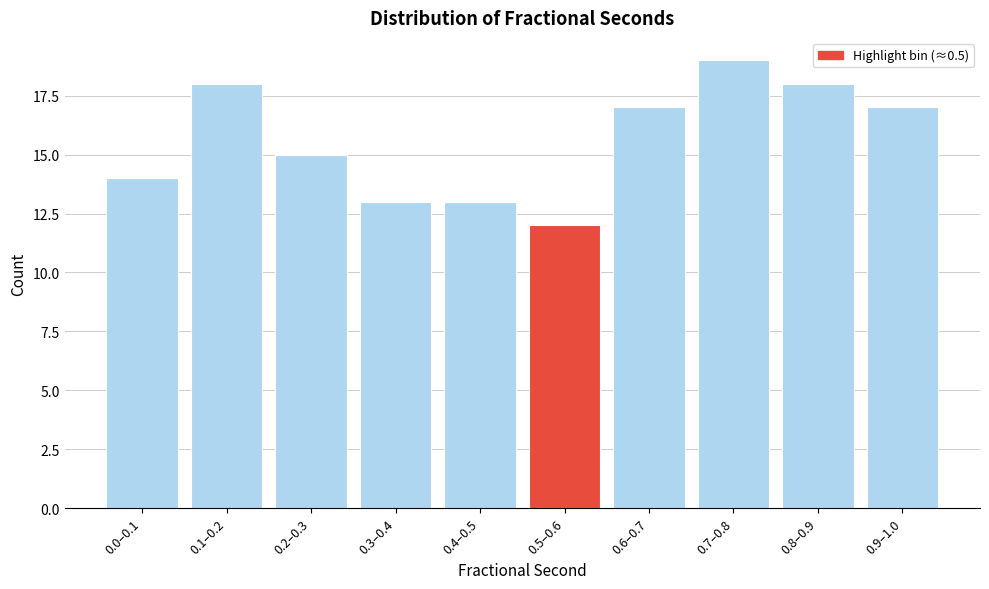

Reading right to left, what are all the values shown in this chart?

17	18	19	17	12	13	13	15	18	14